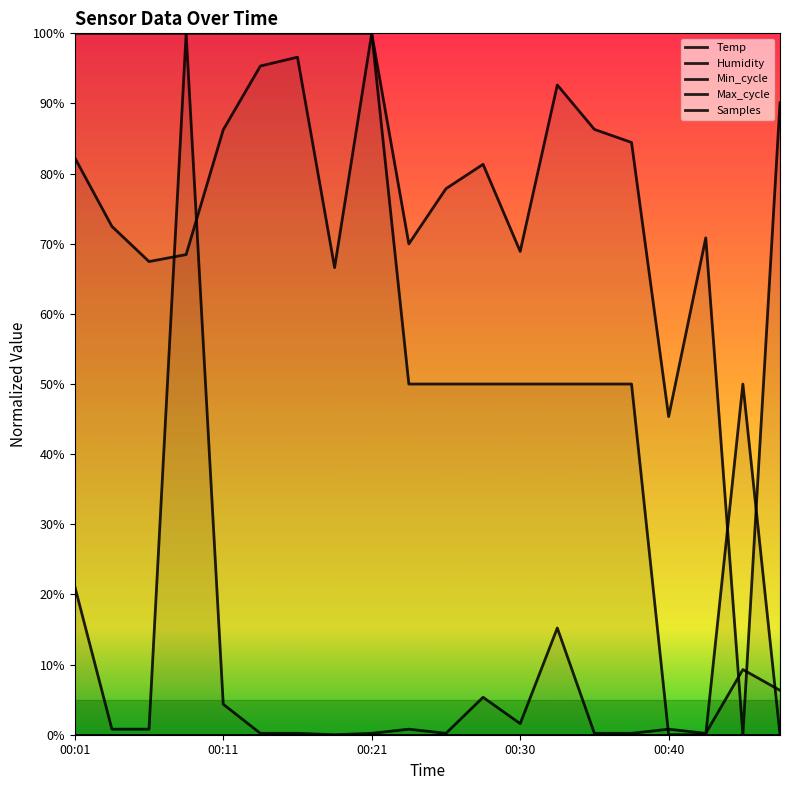

What is the average value of the Temp series?

0.6